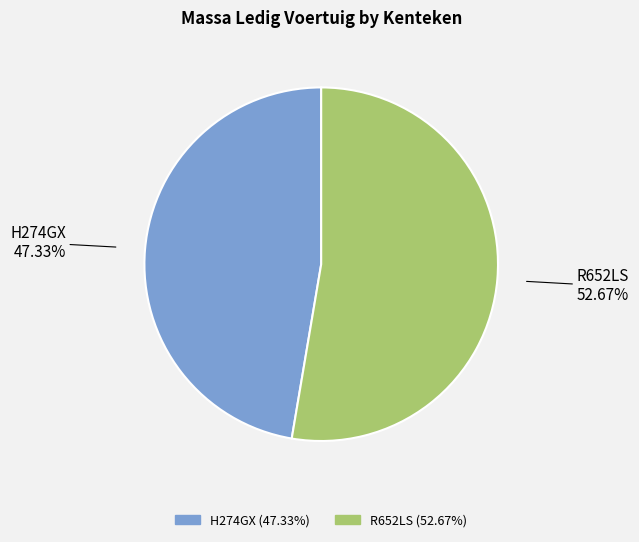

True or false: R652LS accounts for 53% of the total.

True